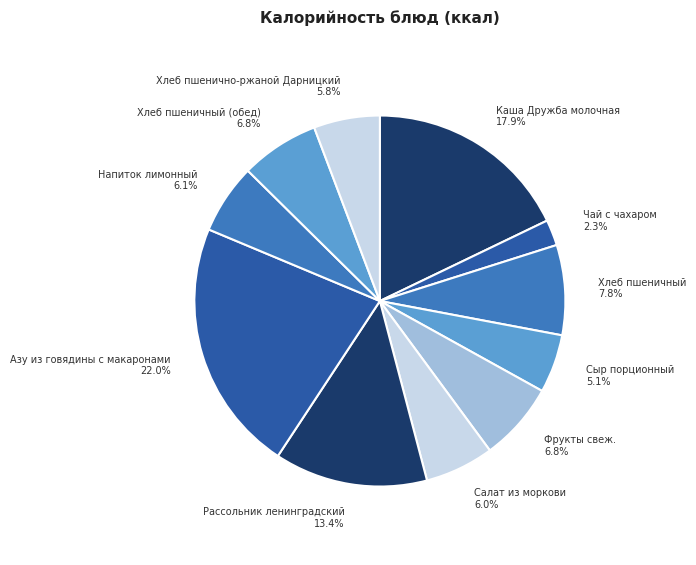

Between Фрукты свеж. 6.8% and Напиток лимонный 6.1%, which is larger?

Фрукты свеж. 6.8%